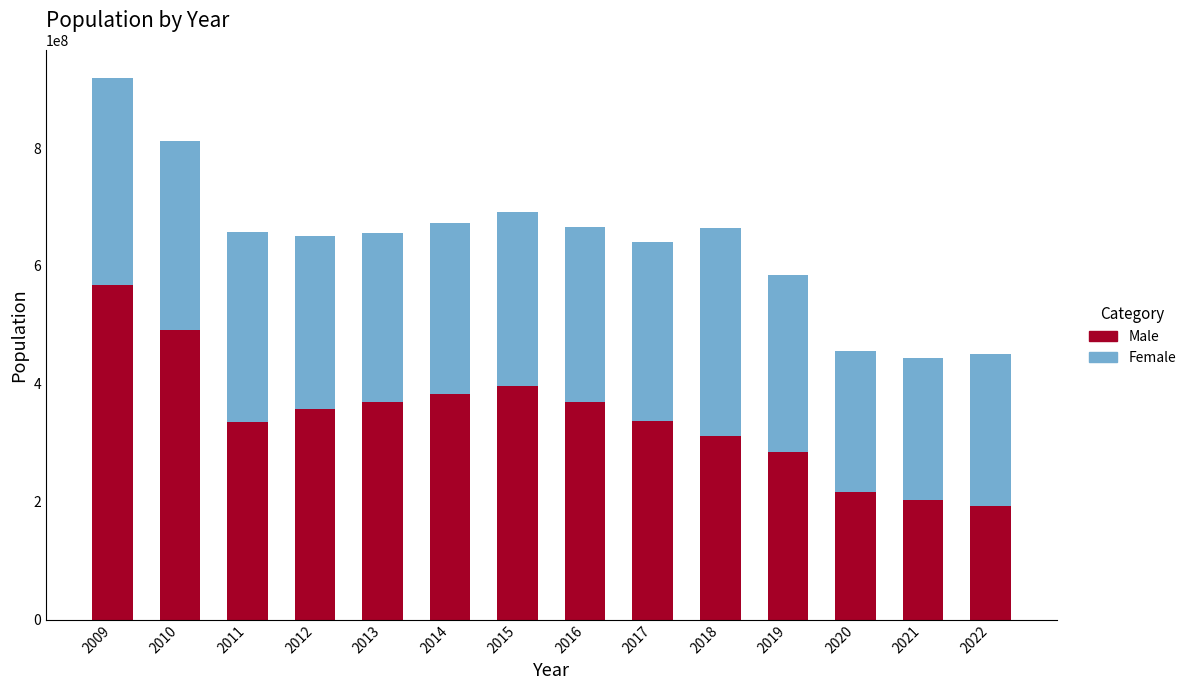

Are the bars horizontal?

No